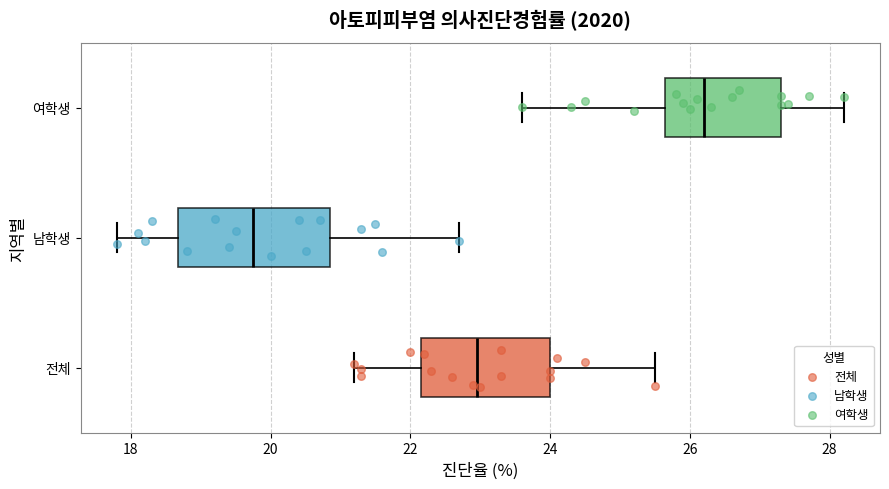

Reading bottom to top, read every box against the x-axis: the position of its median line, the range the box covers, and the ends of its whiskers. The values are not printed on the chart, so give them approximately, as read against the axis.

전체: median 23.0, box 22.2 to 24.0, whiskers 21.2 to 25.6
남학생: median 19.8, box 18.6 to 20.8, whiskers 17.8 to 22.8
여학생: median 26.2, box 25.6 to 27.4, whiskers 23.6 to 28.2